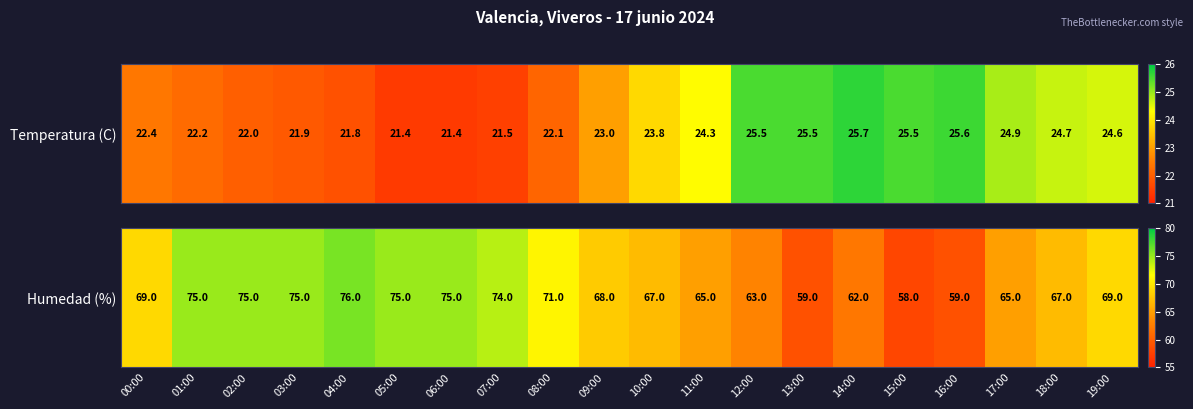

How many series are shown in this chart?

1